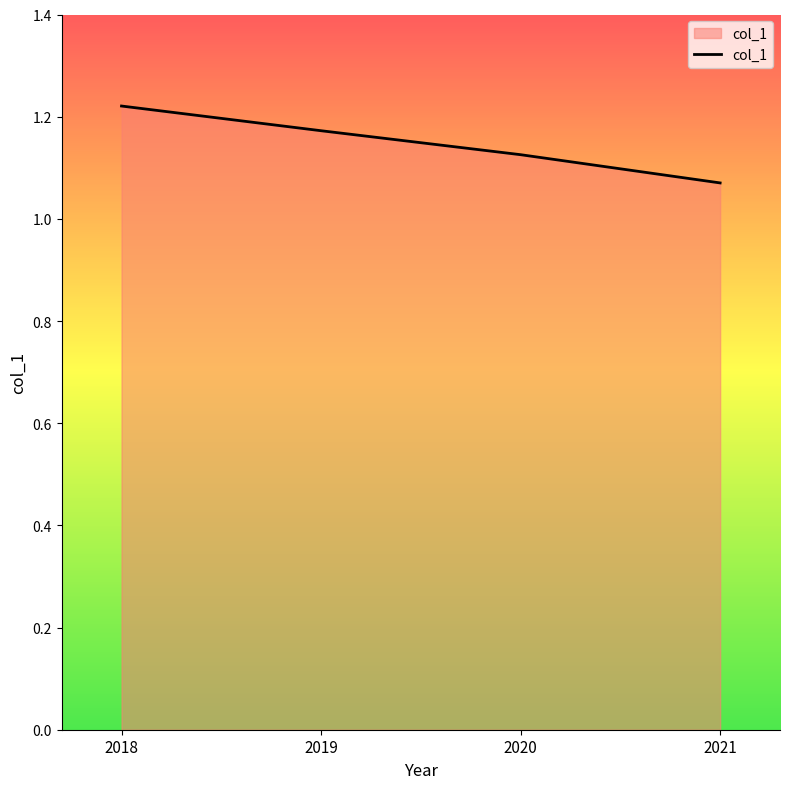

Which category has the lowest value across all series?

2021